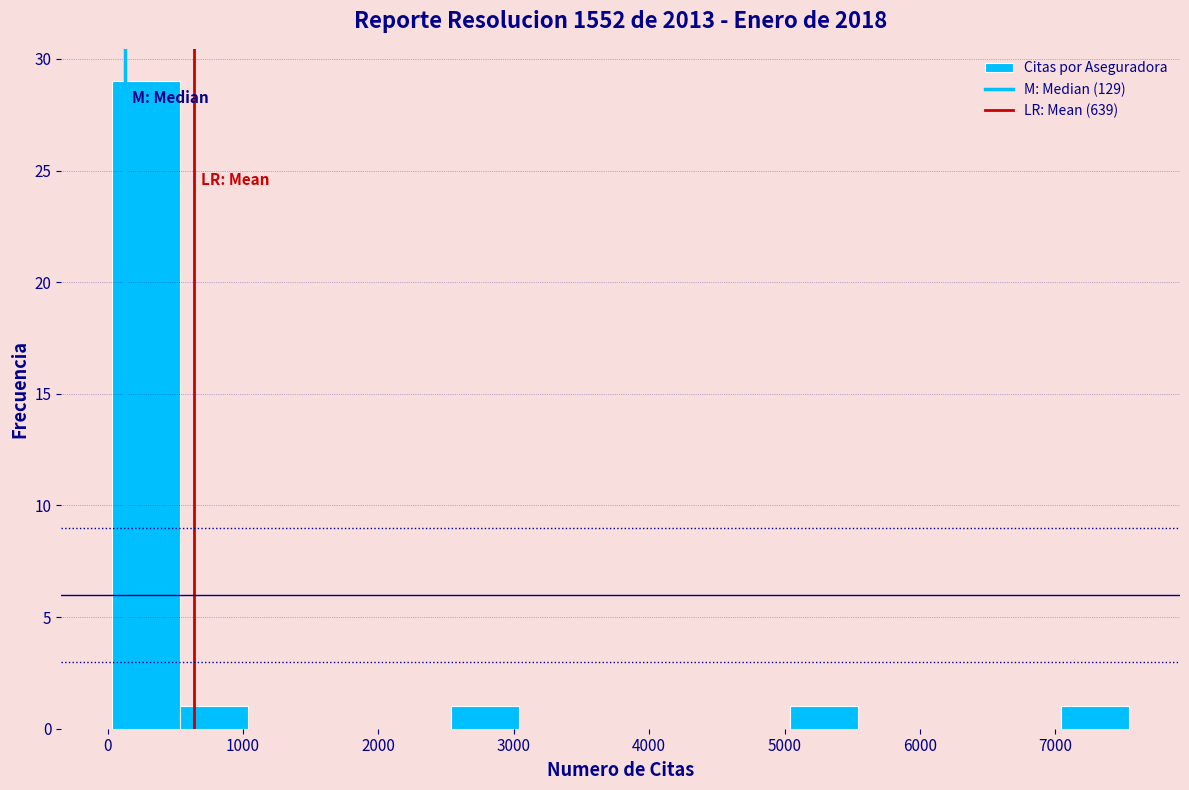

What is the height of the bar covering 500 to 1000 on the x-axis? Neither the bar edges nor the heights are printed on the chart, so give them approximately, as read against the axes.

1